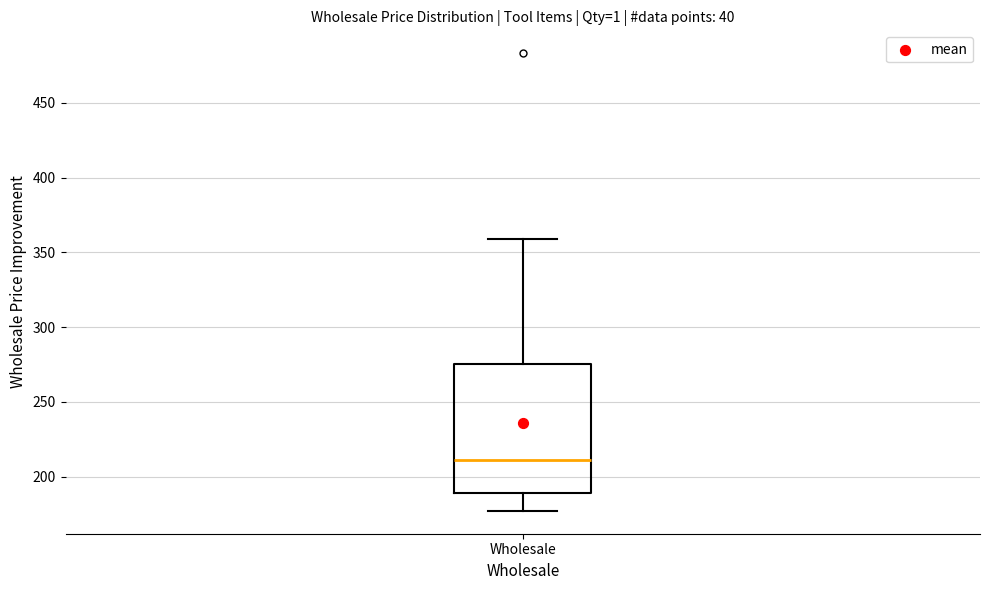

Where is the upper edge of the box for Wholesale on the y-axis? The values are not printed on the chart, so give them approximately, as read against the axis.

275